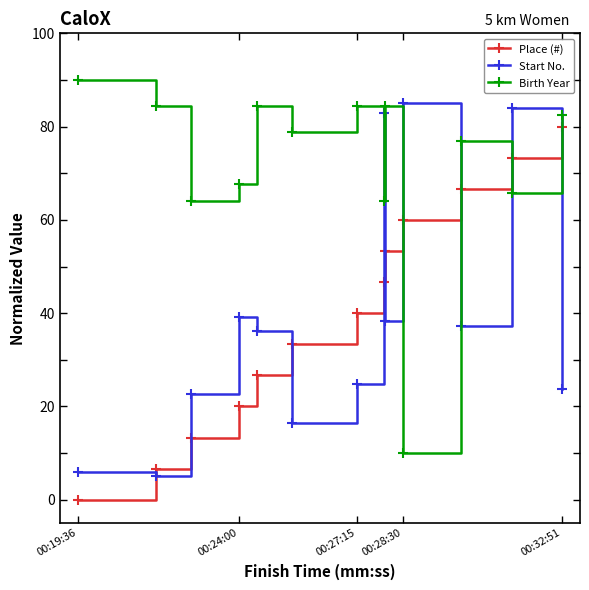

What is the difference between the second highest and minimum values in the Birth Year series?

74.4